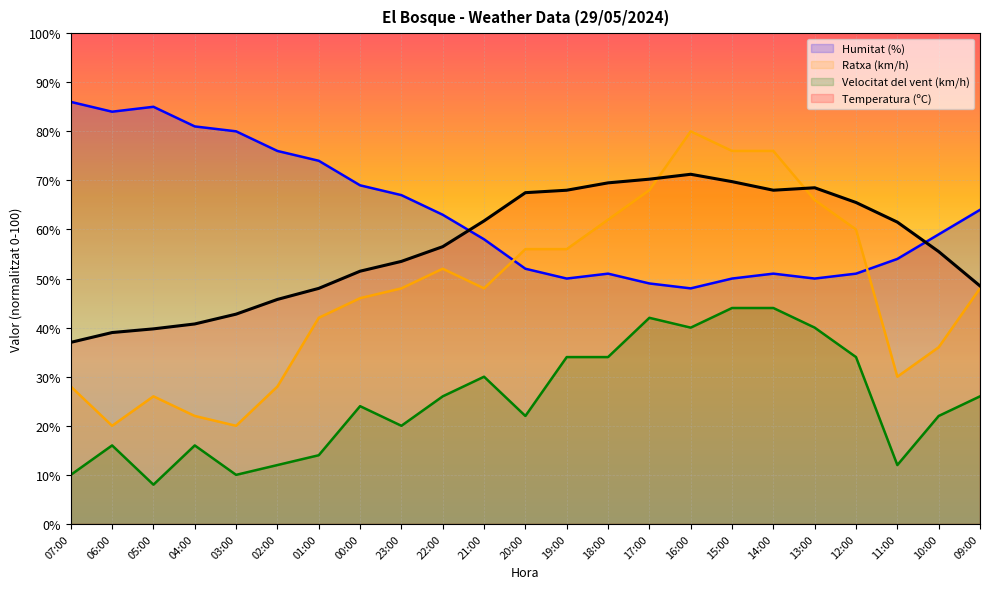

What is the label of the 16th point from the right?

00:00